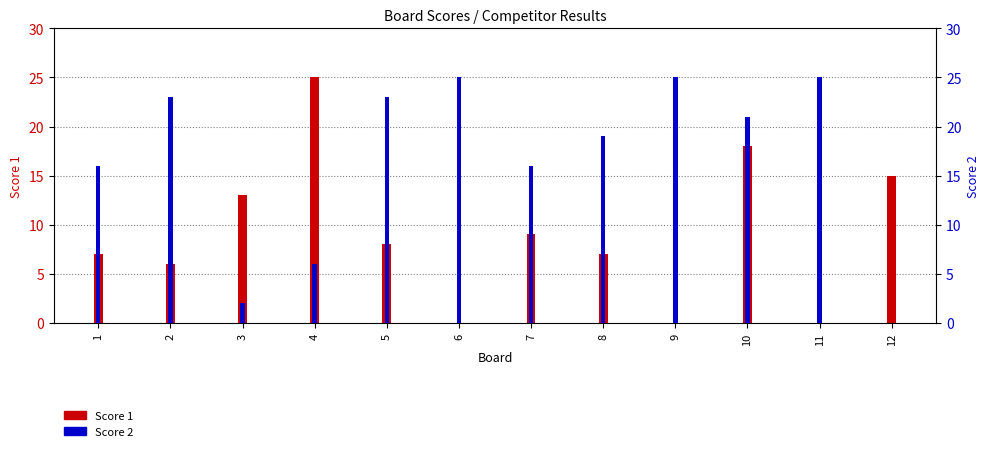

Rank the categories by Score 2 value from lowest to highest.

12, 3, 4, 1, 7, 8, 10, 2, 5, 6, 9, 11